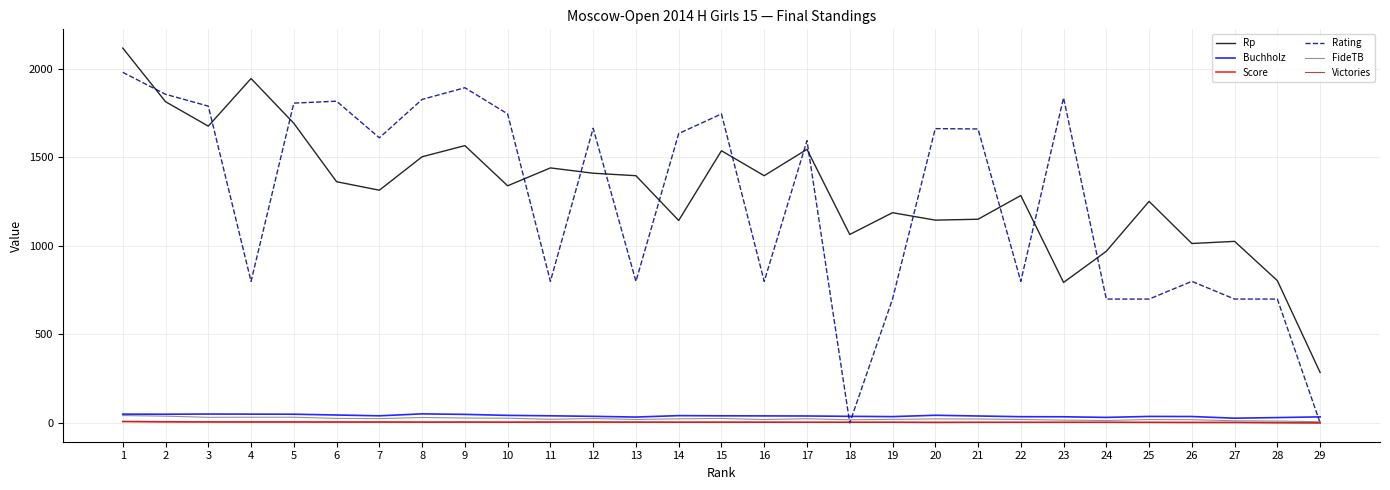

Which series has the widest spread of values?

Rating